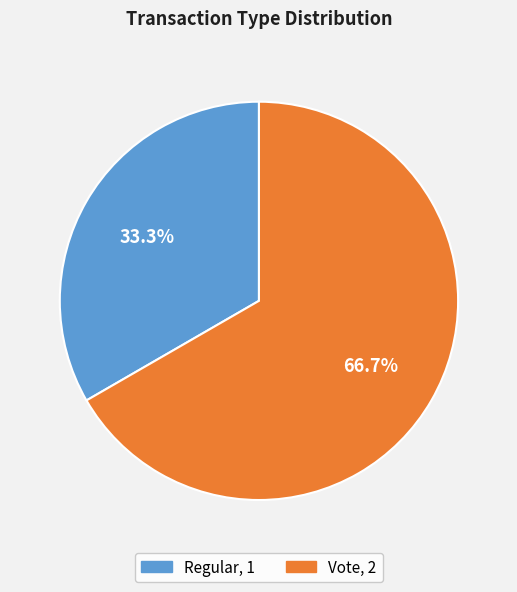

To the nearest percent, what percentage of the pie is Vote?

67%